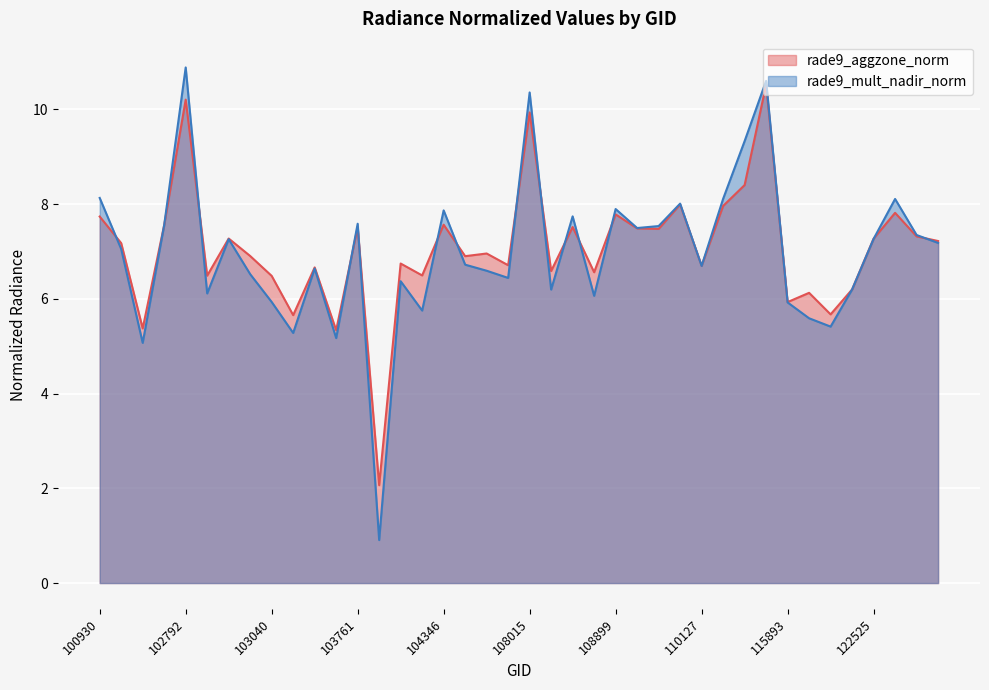

Reading right to left, what are all the values shown in this chart?

rade9_aggzone_norm: 122895=7.2	122884=7.3	122710=7.8	122525=7.3	122346=6.2	122178=5.7	122002=6.1	115893=5.9	115764=10.5	115500=8.4	110299=8.0	110127=6.7	109954=8.0	109780=7.5	109072=7.5	108899=7.8	108729=6.6	108715=7.5	108542=6.6	108015=9.9	107843=6.7	107834=7.0	104355=6.9	104346=7.6	104236=6.5	104229=6.7	104112=2.1	103761=7.5	103397=5.3	103279=6.7	103160=5.7	103040=6.5	103032=6.9	102920=7.3	102912=6.5	102792=10.2	102671=7.6	102551=5.4	102421=7.2	100930=7.7
rade9_mult_nadir_norm: 122895=7.2	122884=7.3	122710=8.1	122525=7.3	122346=6.2	122178=5.4	122002=5.6	115893=5.9	115764=10.6	115500=9.3	110299=8.1	110127=6.7	109954=8.0	109780=7.5	109072=7.5	108899=7.9	108729=6.1	108715=7.7	108542=6.2	108015=10.4	107843=6.4	107834=6.6	104355=6.7	104346=7.9	104236=5.8	104229=6.4	104112=0.9	103761=7.6	103397=5.2	103279=6.6	103160=5.3	103040=5.9	103032=6.5	102920=7.3	102912=6.1	102792=10.9	102671=7.6	102551=5.1	102421=7.1	100930=8.1